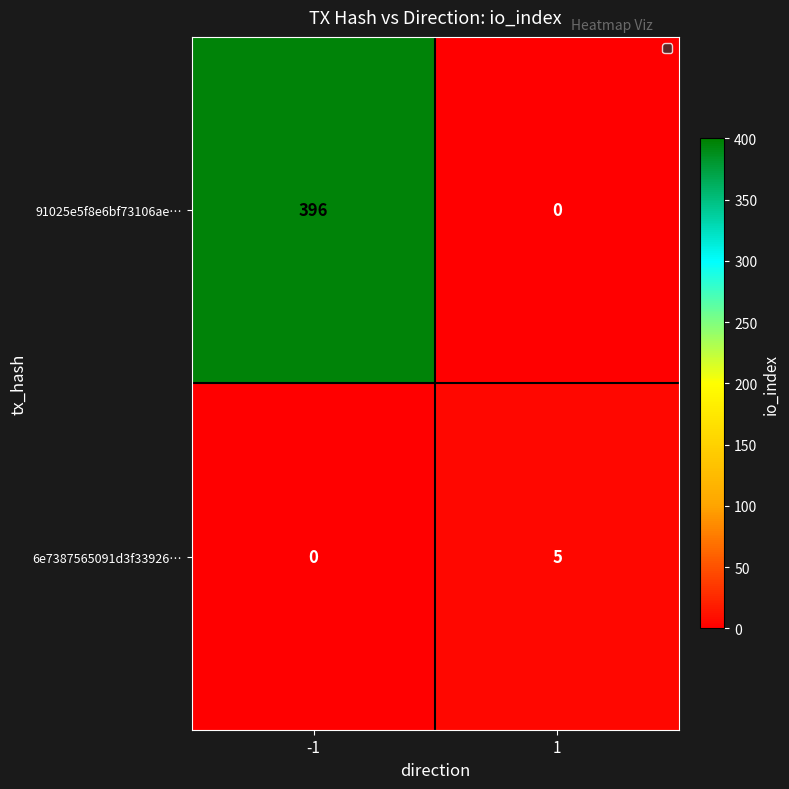

Read the 6e7387565091d3f33926… value at 1.

5